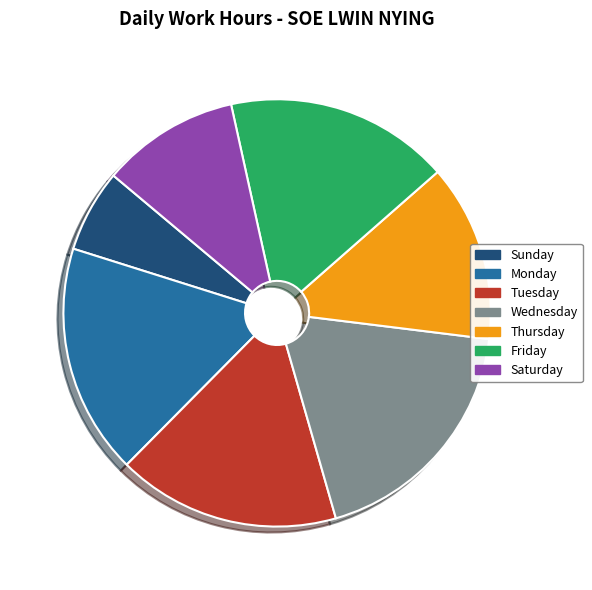

Which has a higher value, Saturday or Friday?

Friday